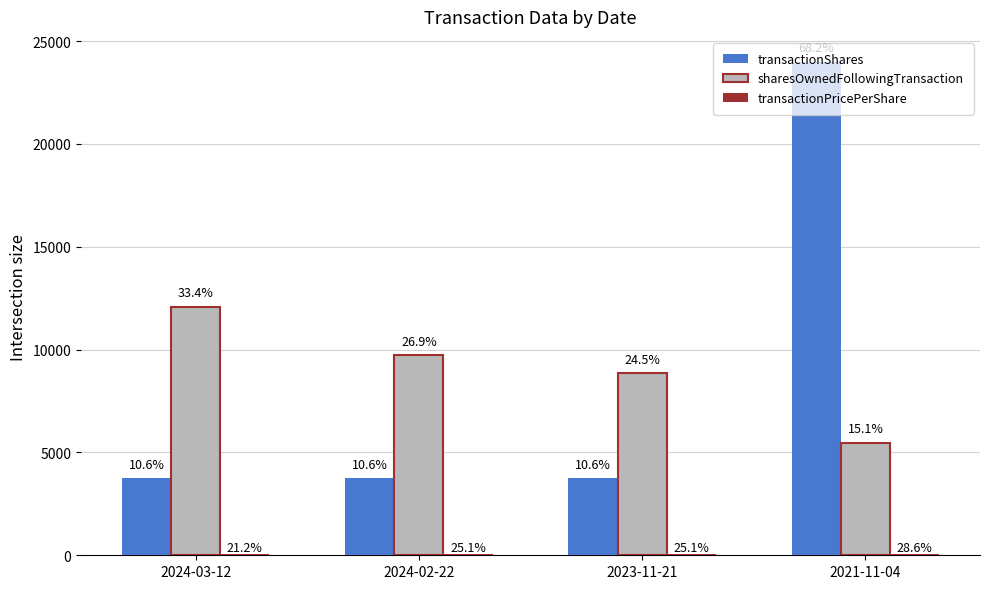

Count the sharesOwnedFollowingTransaction values in the range 8855 to 12090.

3